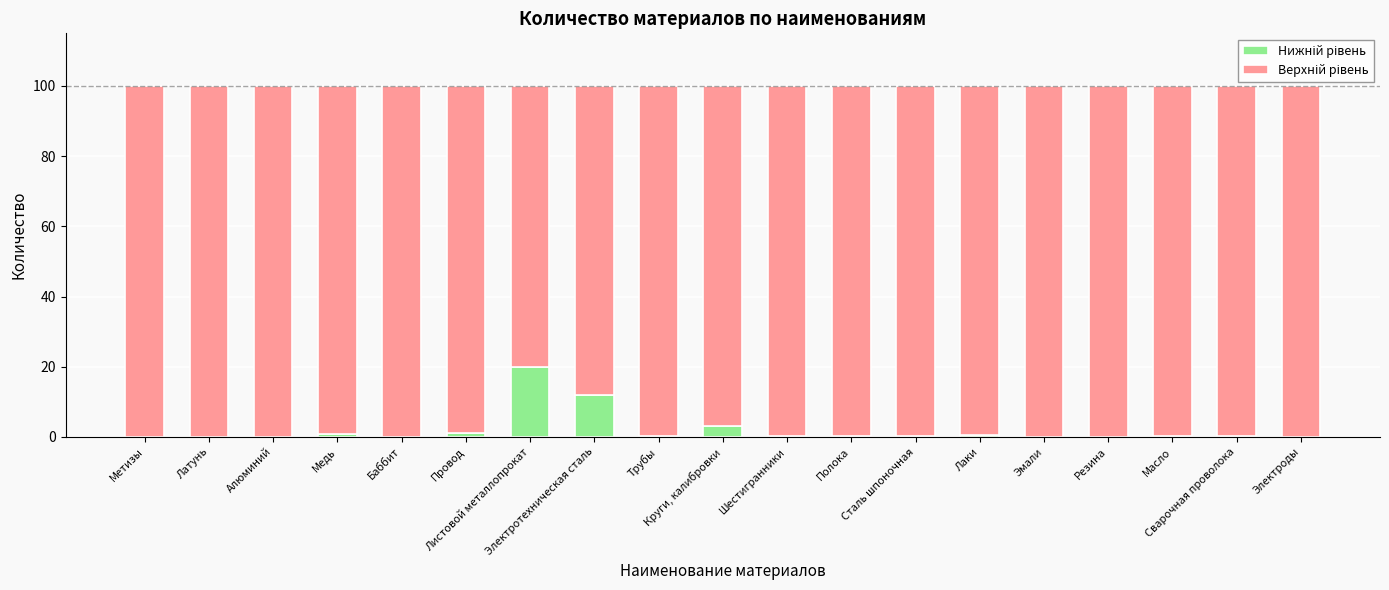

What is the difference between the maximum and minimum values in the Верхній рівень series?

20.0